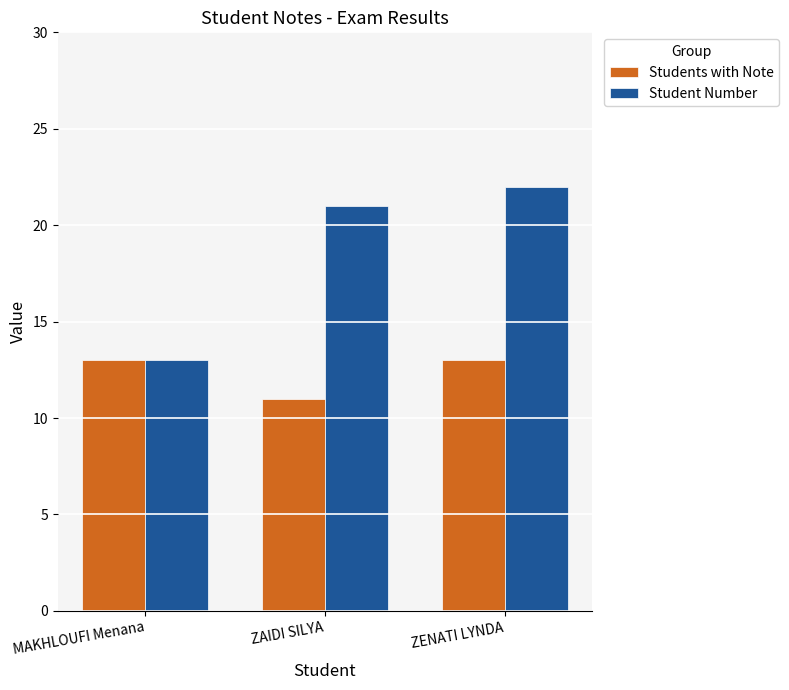

Reading left to right, what are all the values shown in this chart?

Students with Note: MAKHLOUFI Menana=13	ZAIDI SILYA=11	ZENATI LYNDA=13
Student Number: MAKHLOUFI Menana=13	ZAIDI SILYA=21	ZENATI LYNDA=22